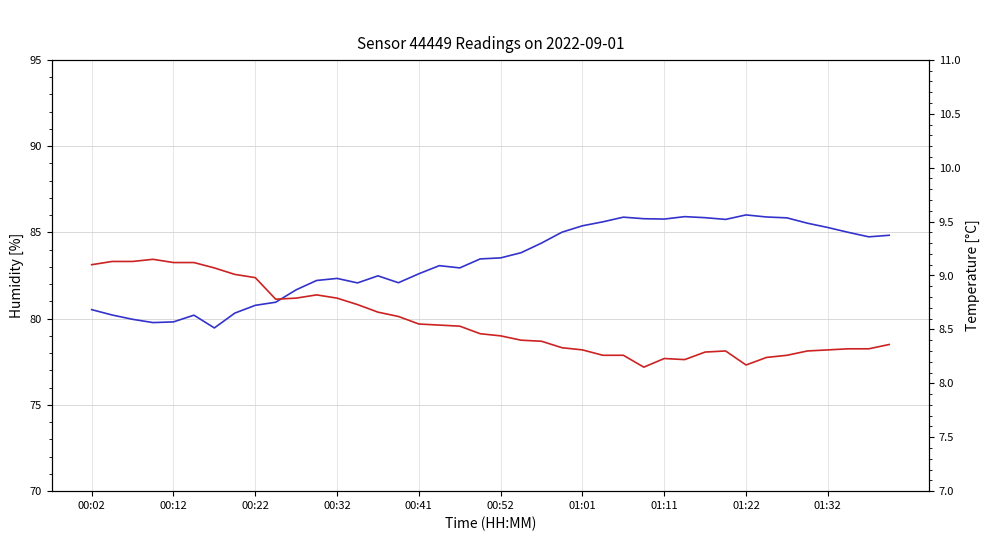

Does the chart display data point markers on the line(s)?

No